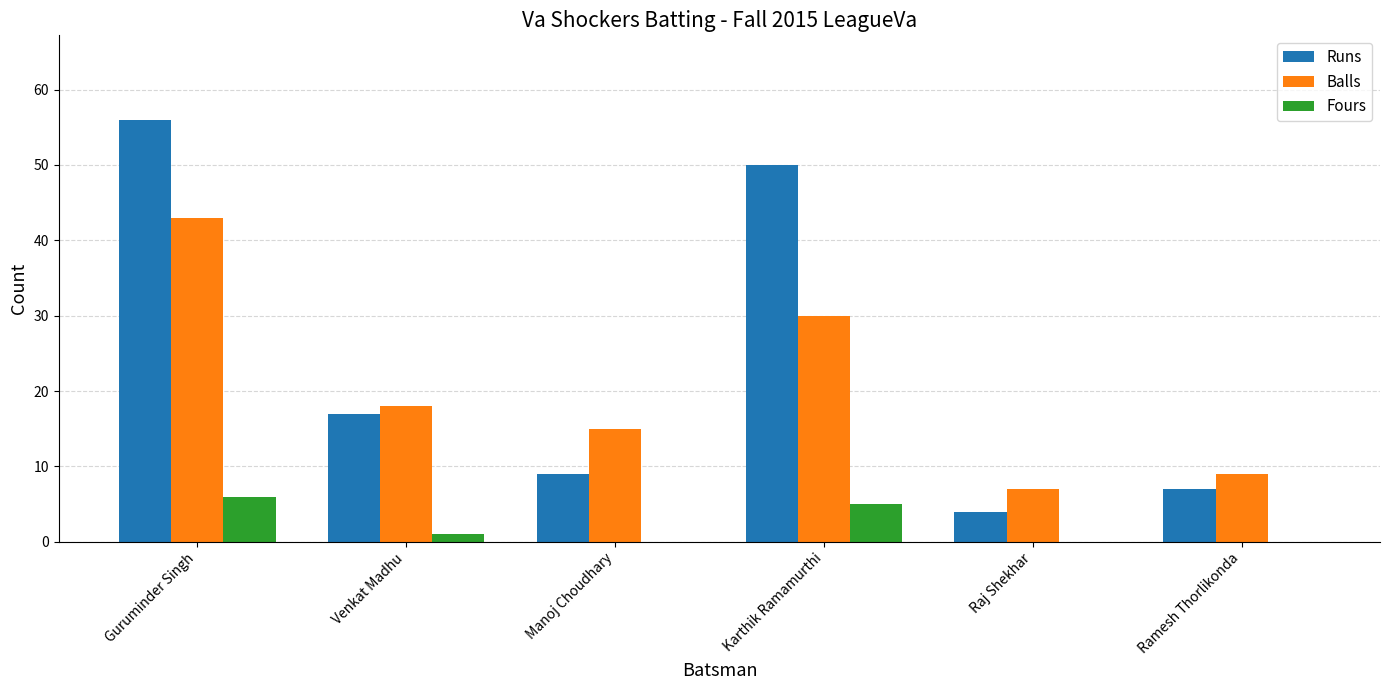

True or false: Fours has a value of 2 at Guruminder Singh.

False